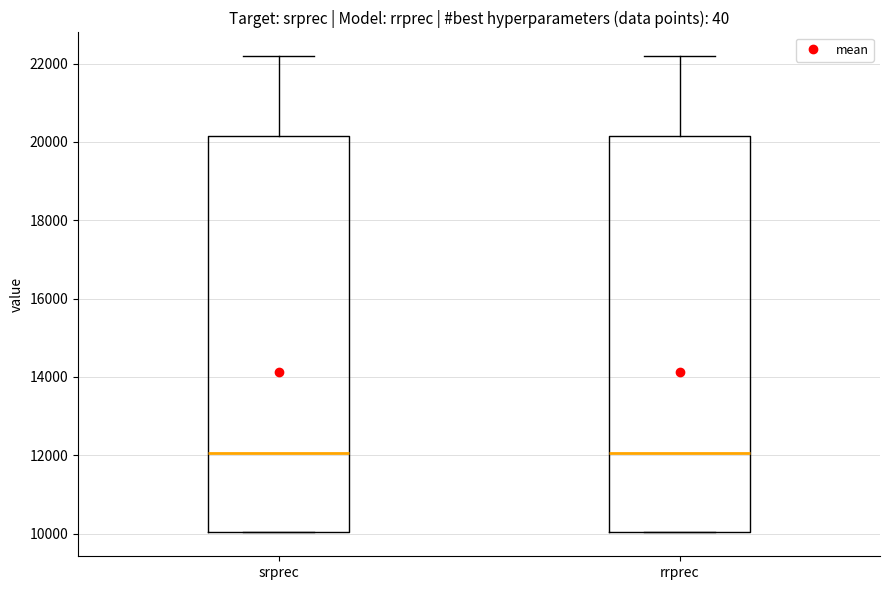

Where is the lower edge of the box for srprec on the y-axis? The values are not printed on the chart, so give them approximately, as read against the axis.

10000